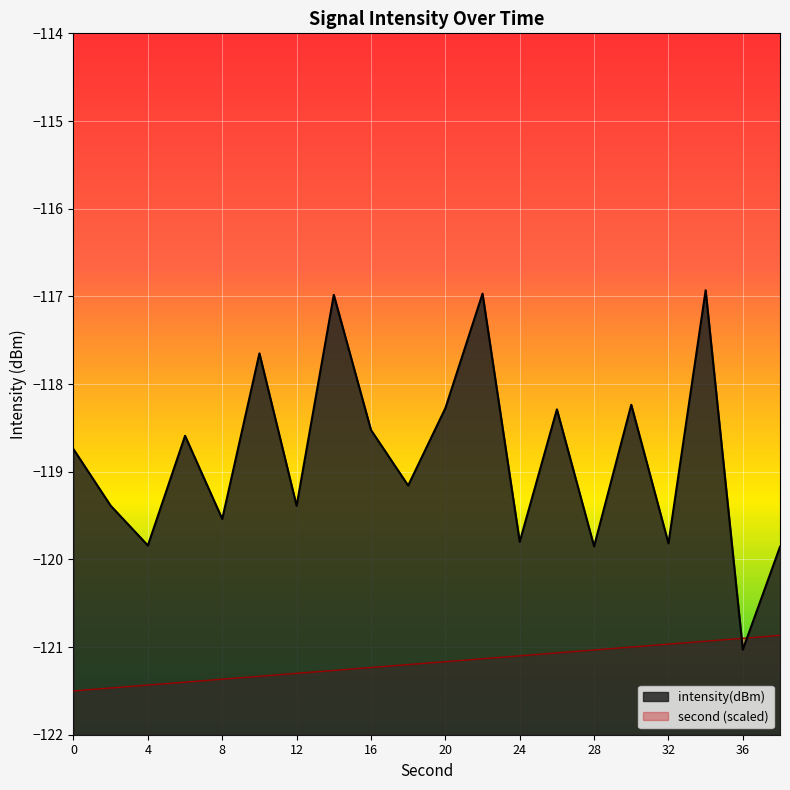

What are all the series names shown in the legend?

intensity(dBm), second (scaled)